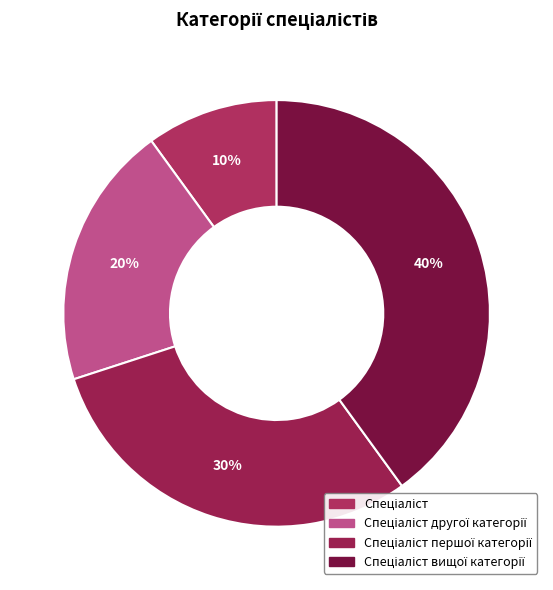

To the nearest percent, what portion does Спеціаліст вищої категорії represent?

40%